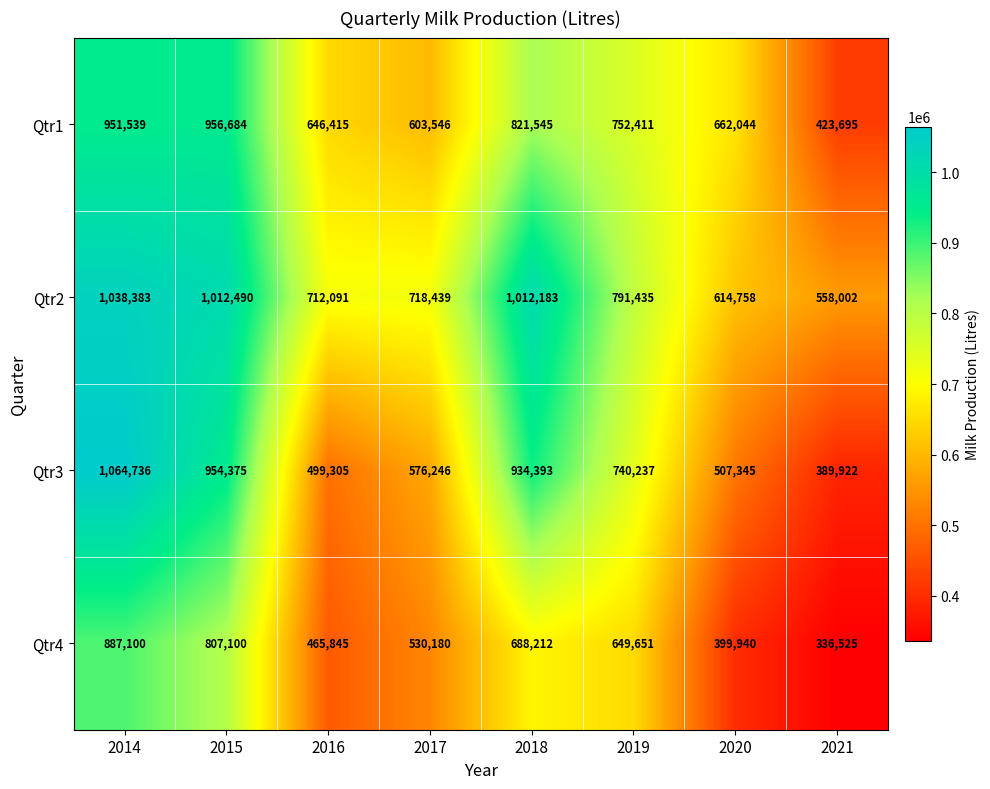

What is the minimum value shown in the chart?

336525